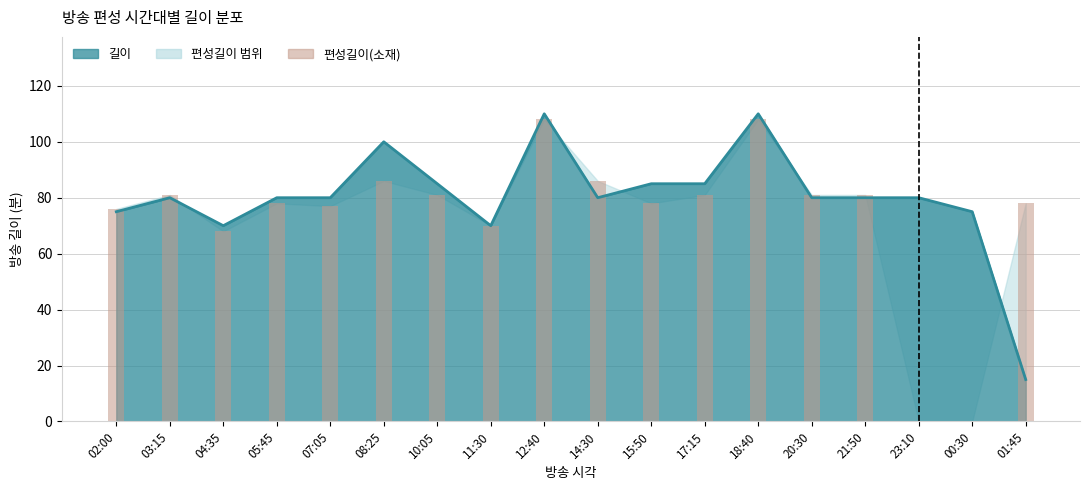

Is it true that the value at 11:30 is 26?

False